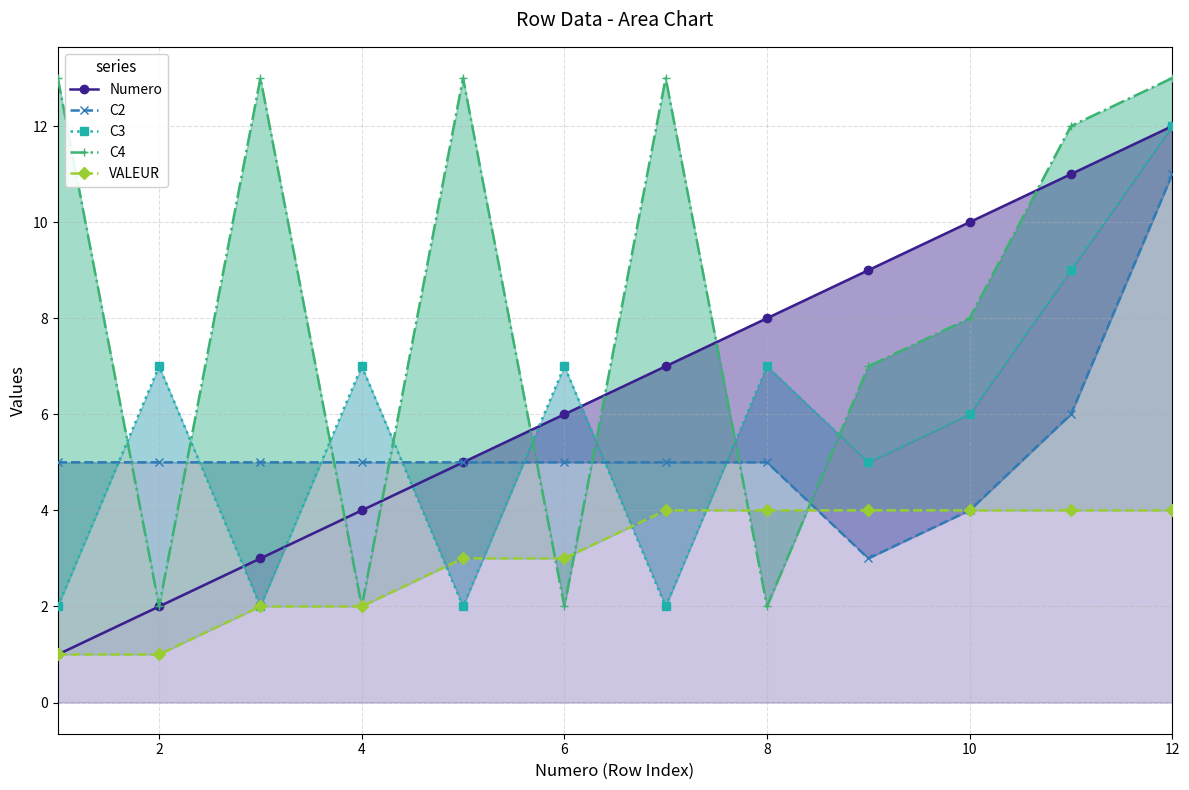

What is the average value of the VALEUR series?

3